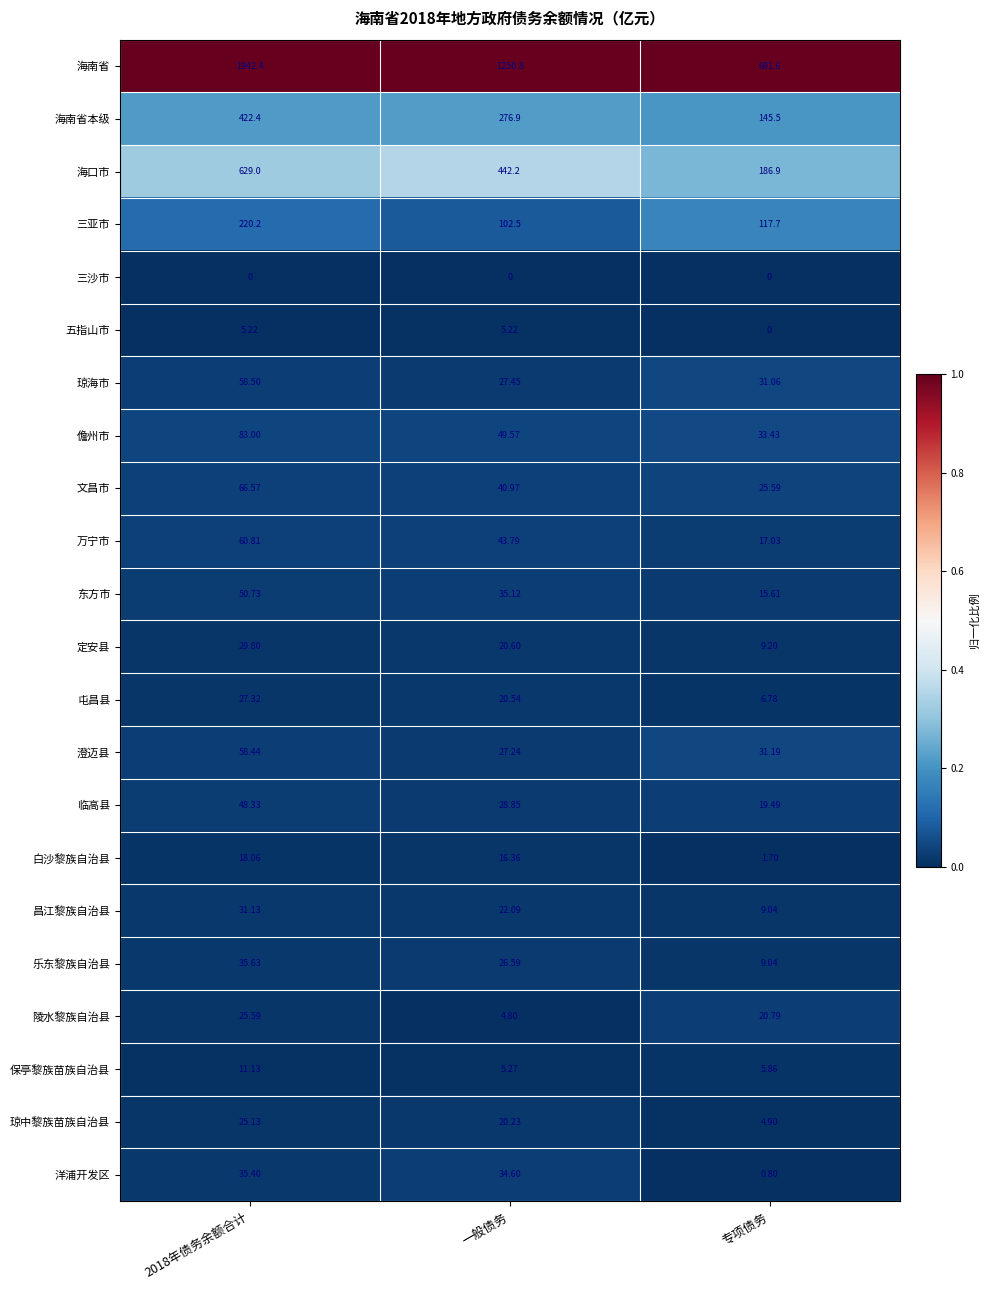

Which series has the largest total across all categories?

海南省